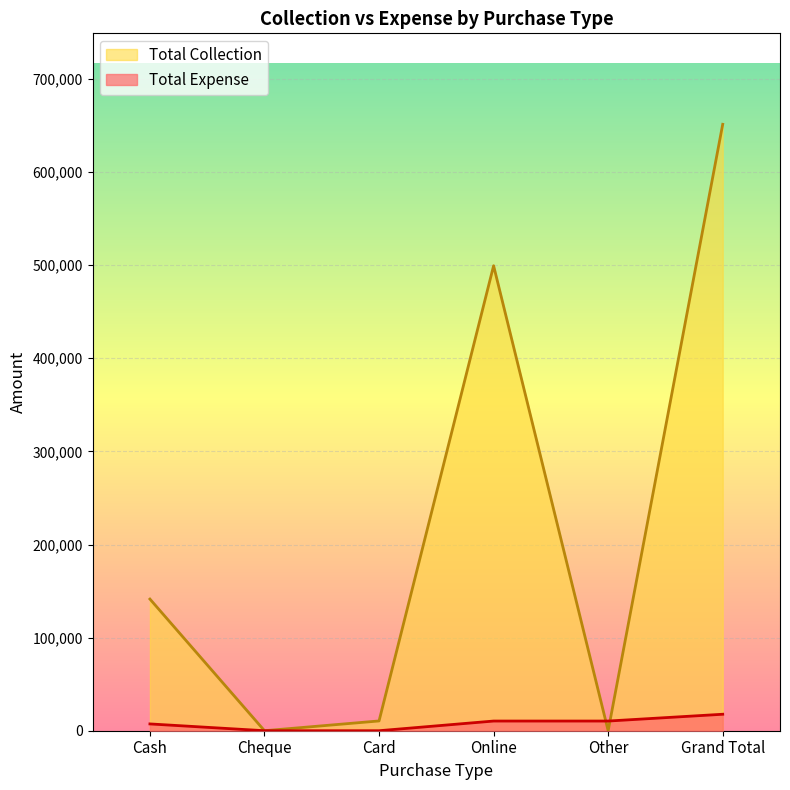

Reading left to right, transcribe all the data shown in this chart.

Total Expense: Cash=7300	Cheque=0	Card=0	Online=10393	Other=10393	Grand Total=17693
Total Collection: Cash=141400	Cheque=0	Card=10500	Online=499408	Other=0	Grand Total=651308